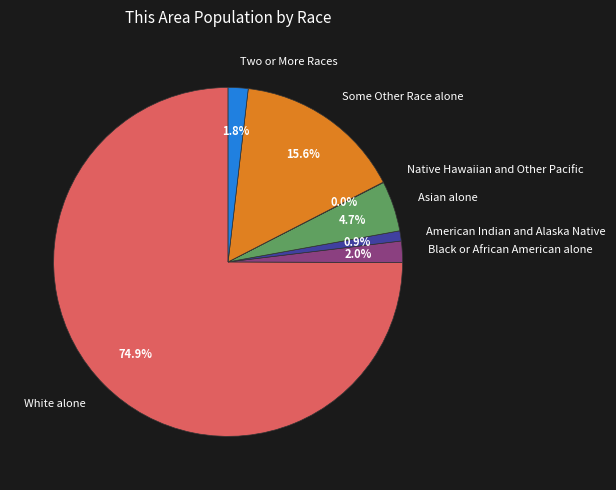

Do White alone and Some Other Race alone together represent more than half of the pie?

Yes